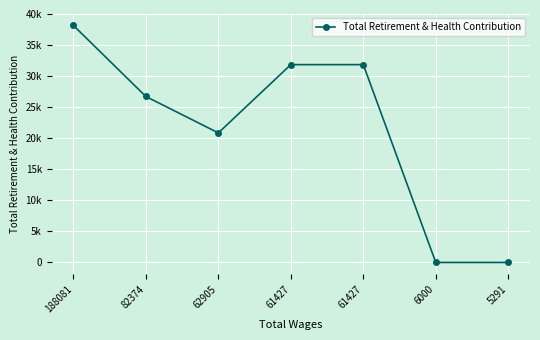

Does the chart have visible grid lines?

Yes